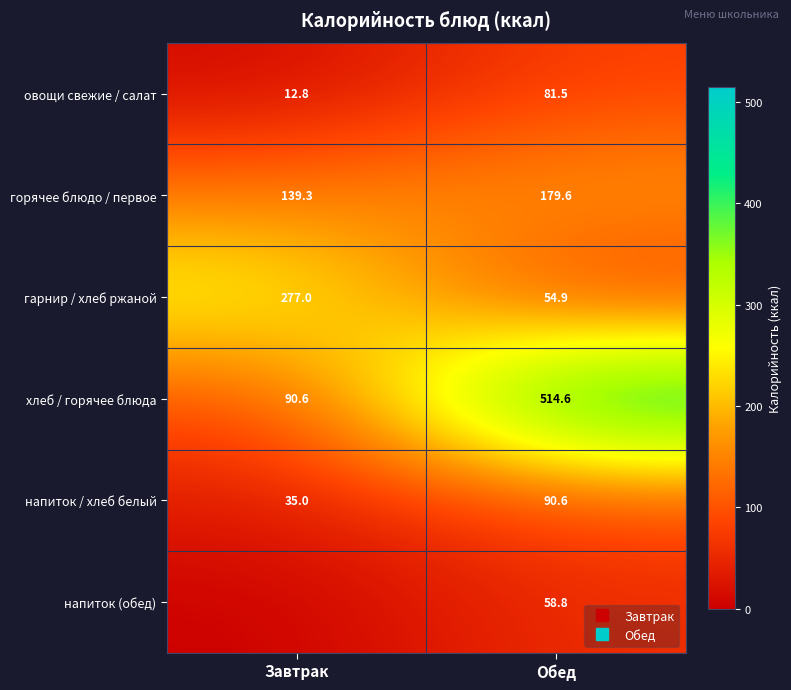

What value does the горячее блюдо / первое series have at Обед?

179.6